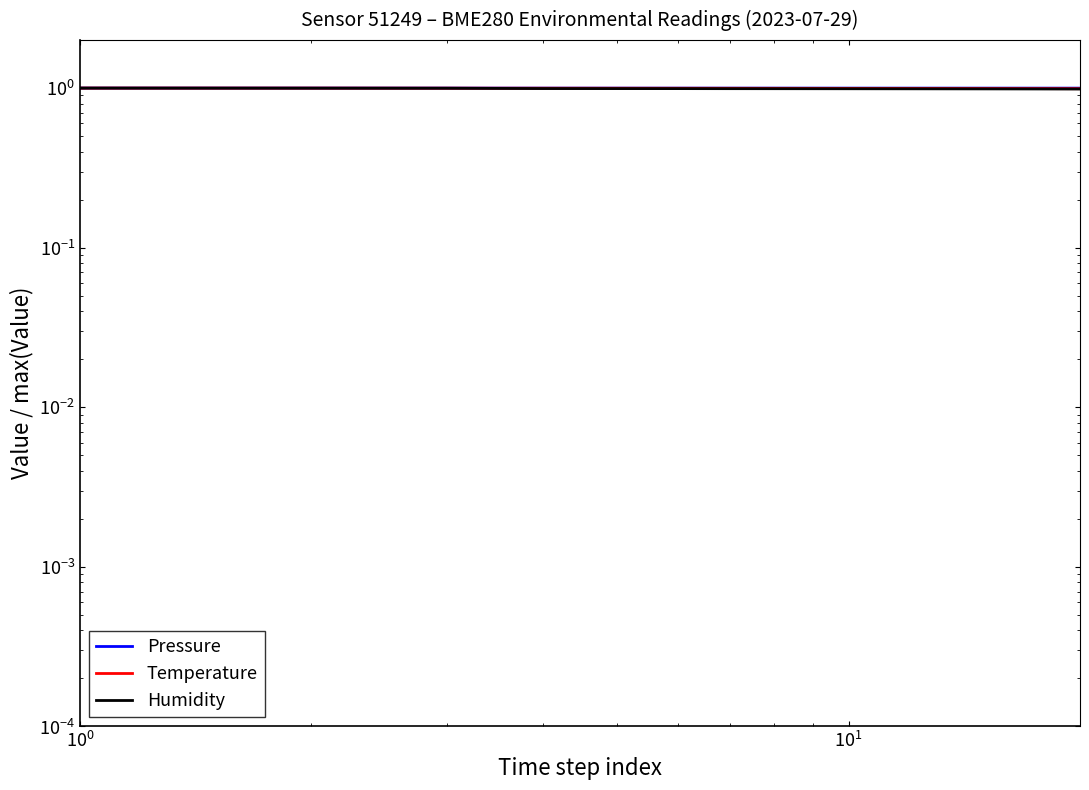

How many lines are shown in the chart?

3